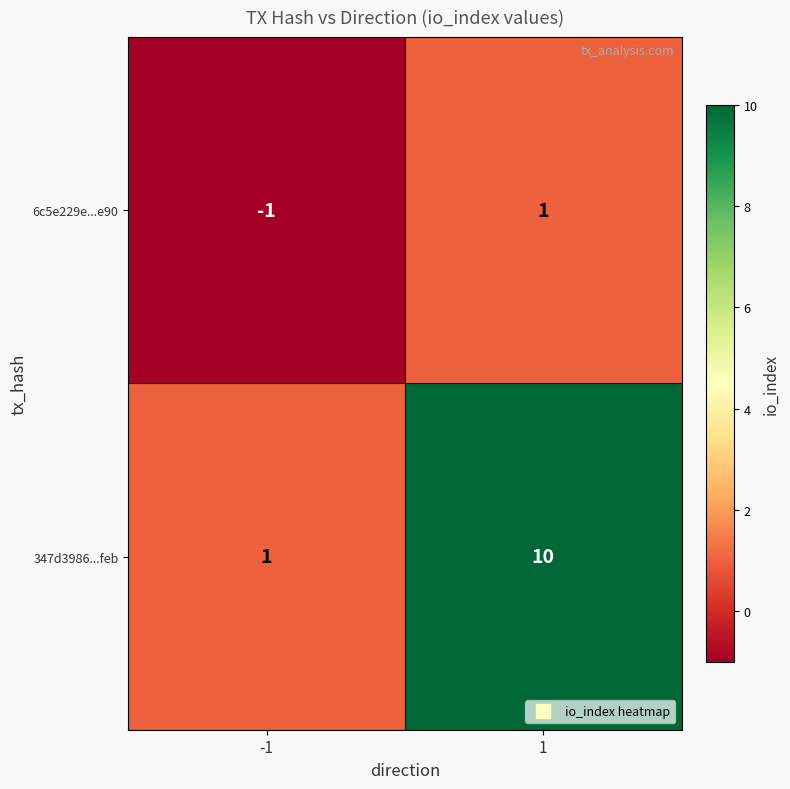

The 6c5e229e...e90 series shows 1 at 1. True or false?

True